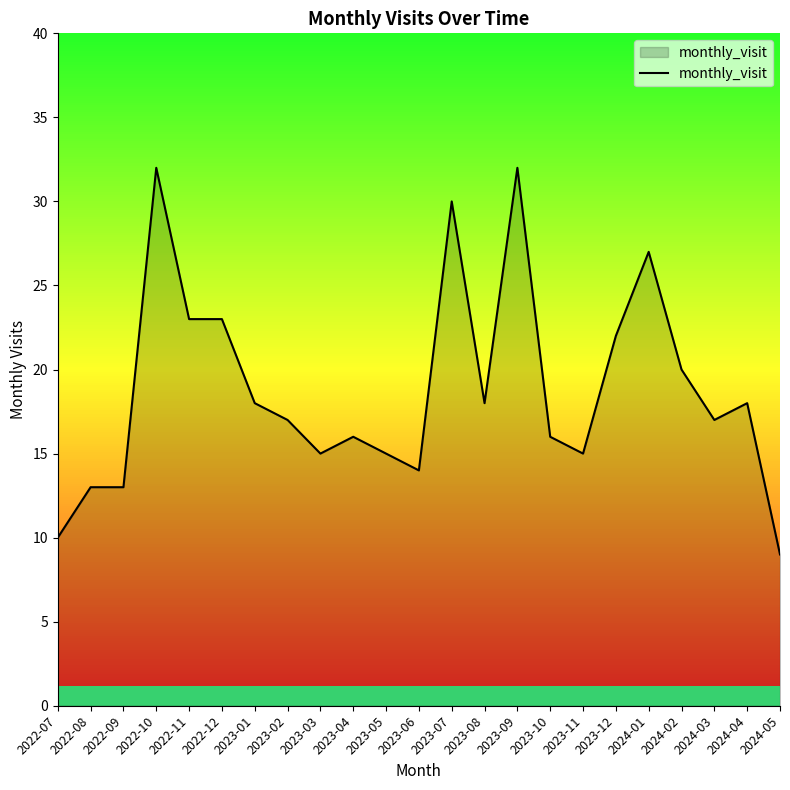

What is the smallest value displayed?

9